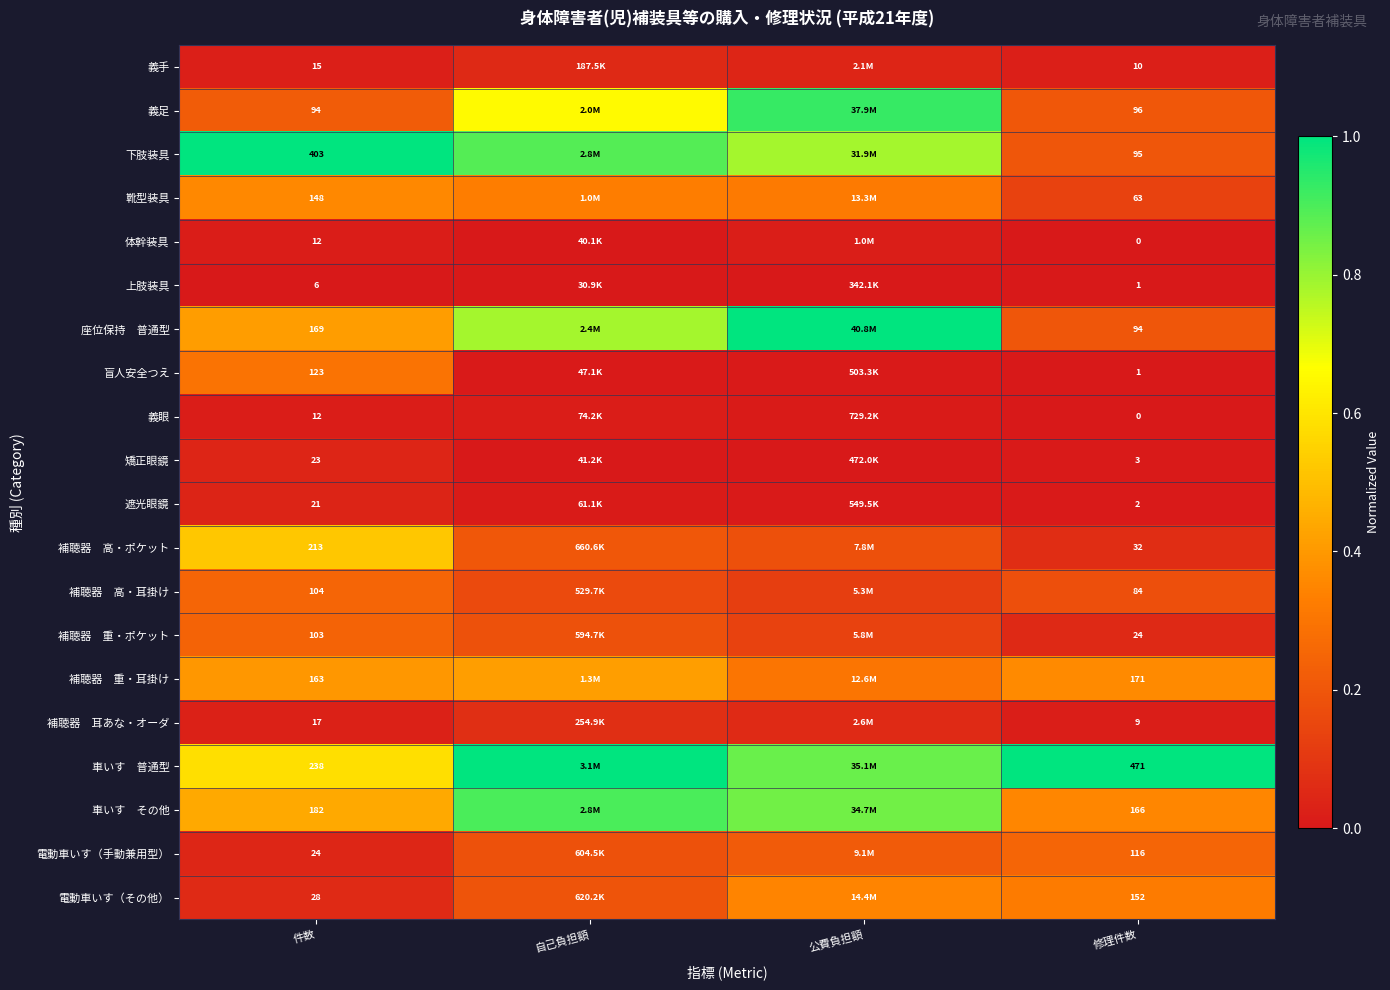

At which category is the sum across all series the highest?

公費負担額